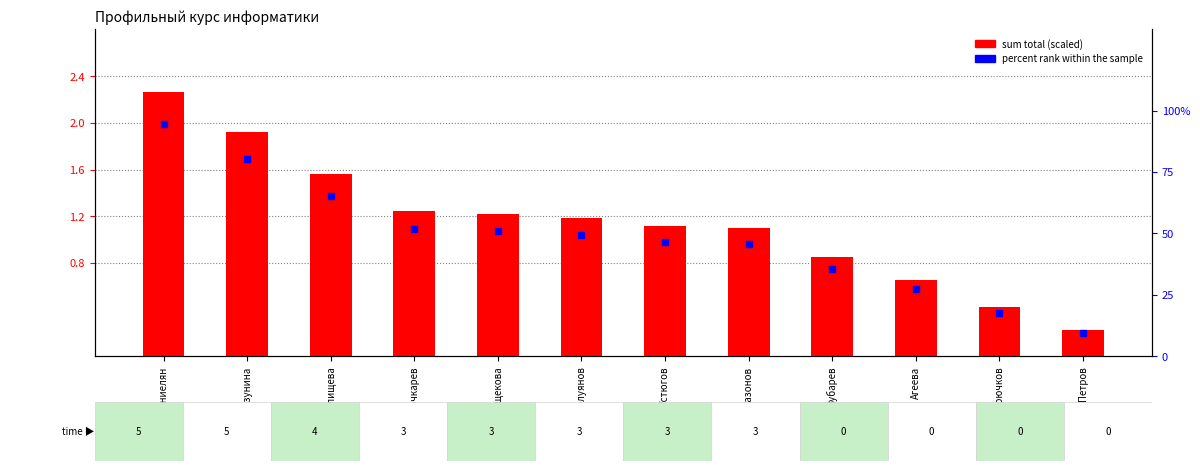

Which series reaches the maximum Y coordinate?

percent rank